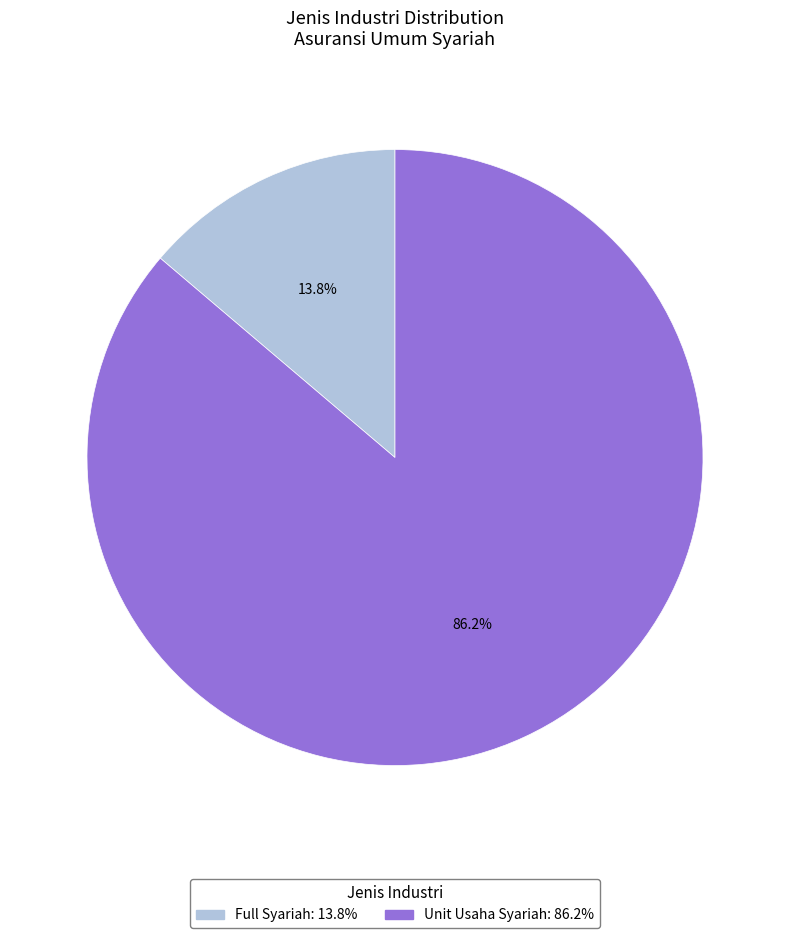

To the nearest percent, what is the combined percentage of Full Syariah and Unit Usaha Syariah?

100%